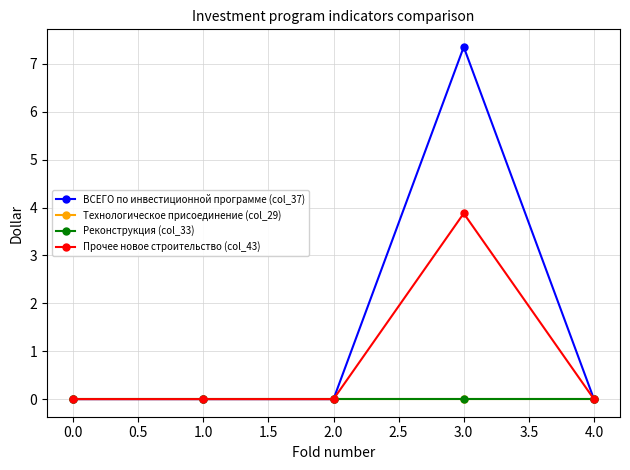

How many lines are shown in the chart?

4